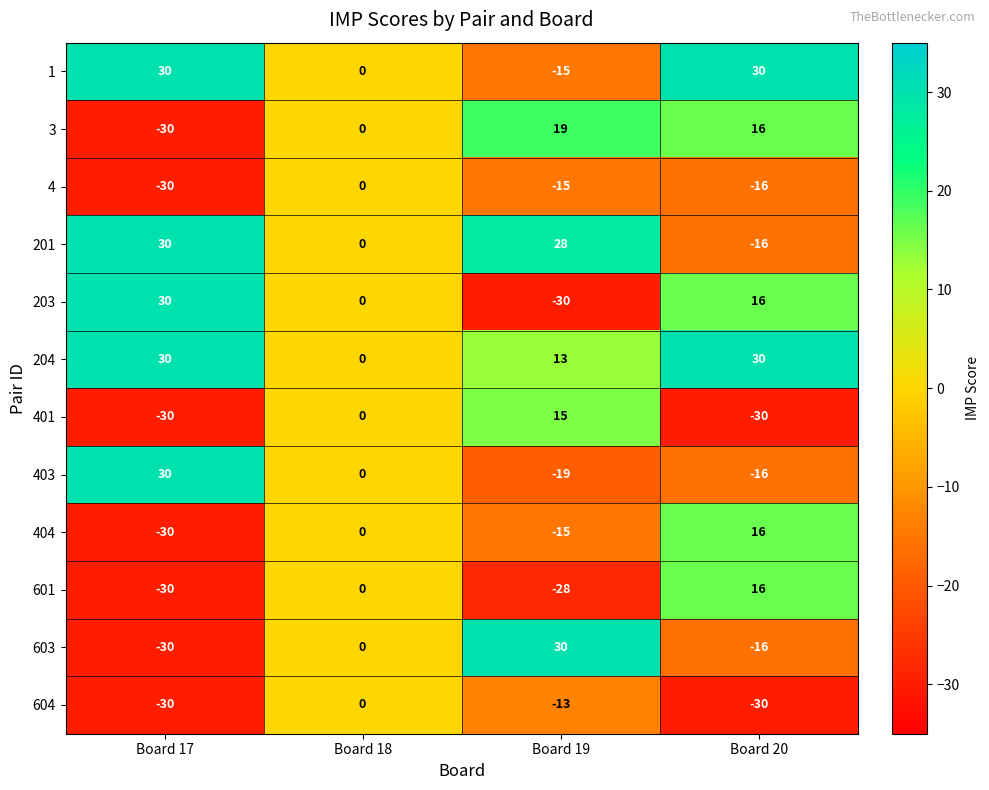

What is the sum of all 201 values?

42